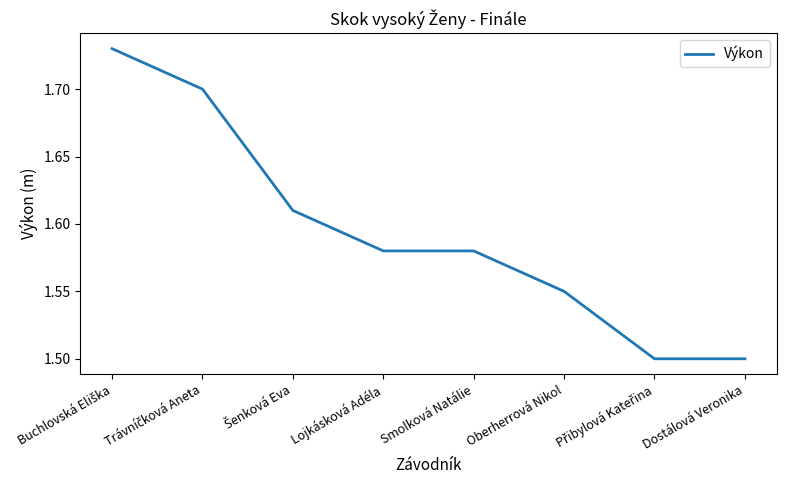

Count the values in the range 1 to 2.

8